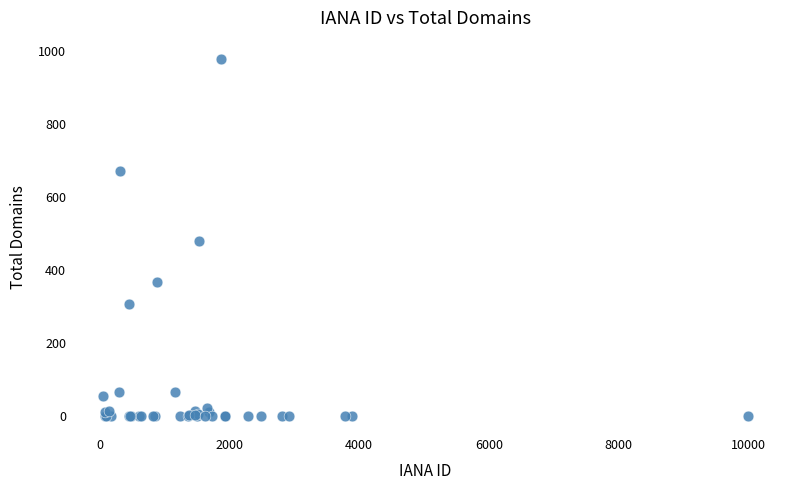

What Y value in the scatter plot is closest to 490?

479